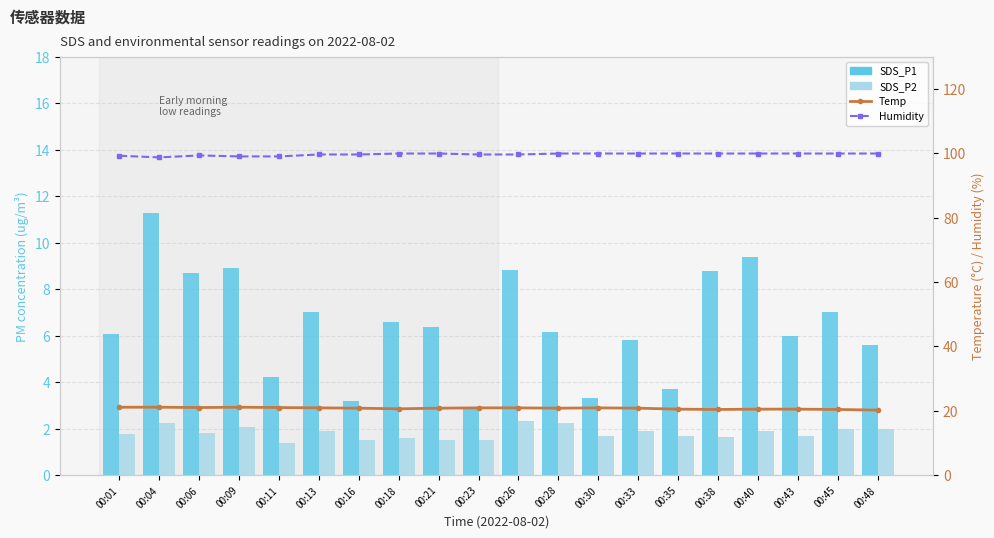

Reading left to right, extract all data points from this chart.

SDS_P1: 00:01=6.0	00:04=11.3	00:06=8.7	00:09=8.9	00:11=4.2	00:13=7.0	00:16=3.2	00:18=6.6	00:21=6.4	00:23=3.0	00:26=8.8	00:28=6.2	00:30=3.3	00:33=5.8	00:35=3.7	00:38=8.8	00:40=9.4	00:43=6.0	00:45=7.0	00:48=5.6
SDS_P2: 00:01=1.8	00:04=2.2	00:06=1.8	00:09=2.0	00:11=1.4	00:13=1.9	00:16=1.5	00:18=1.6	00:21=1.5	00:23=1.5	00:26=2.4	00:28=2.2	00:30=1.7	00:33=1.9	00:35=1.7	00:38=1.6	00:40=1.9	00:43=1.7	00:45=2.0	00:48=2.0
Temp: 00:01=21.1	00:04=21.1	00:06=21.0	00:09=21.1	00:11=21.0	00:13=20.9	00:16=20.8	00:18=20.6	00:21=20.8	00:23=20.9	00:26=20.9	00:28=20.8	00:30=20.9	00:33=20.8	00:35=20.5	00:38=20.4	00:40=20.5	00:43=20.5	00:45=20.4	00:48=20.2
Humidity: 00:01=99.2	00:04=98.7	00:06=99.3	00:09=99.0	00:11=99.0	00:13=99.6	00:16=99.6	00:18=99.9	00:21=99.9	00:23=99.6	00:26=99.6	00:28=99.9	00:30=99.9	00:33=99.9	00:35=99.9	00:38=99.9	00:40=99.9	00:43=99.9	00:45=99.9	00:48=99.9